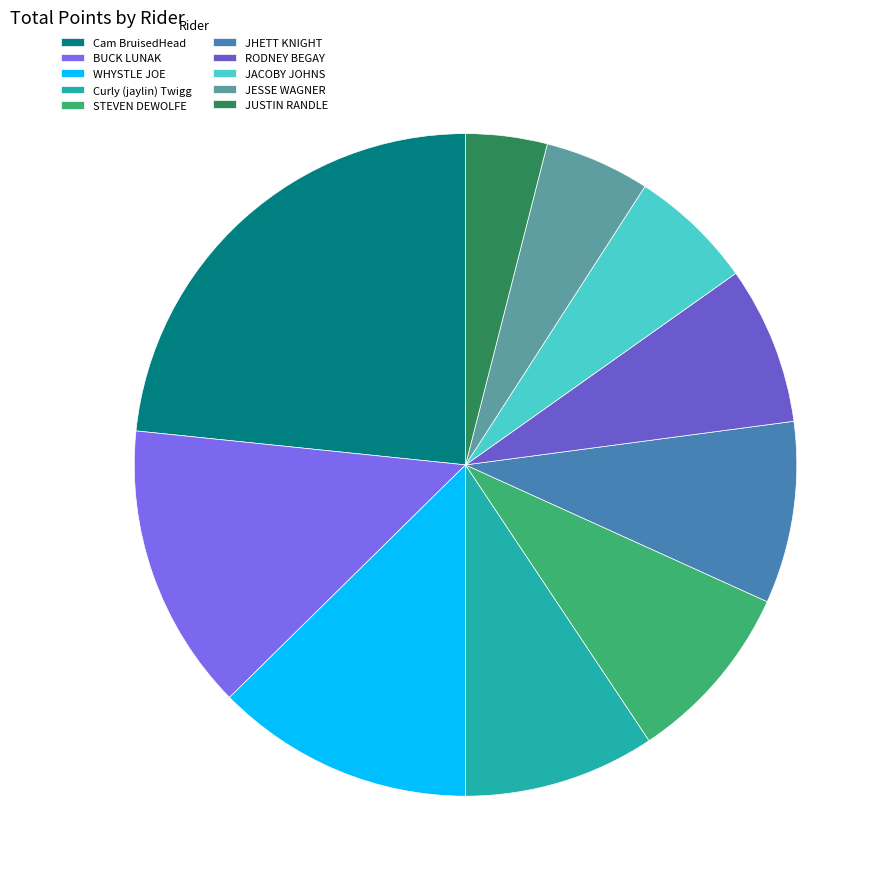

Which slice is the smallest?

JUSTIN RANDLE